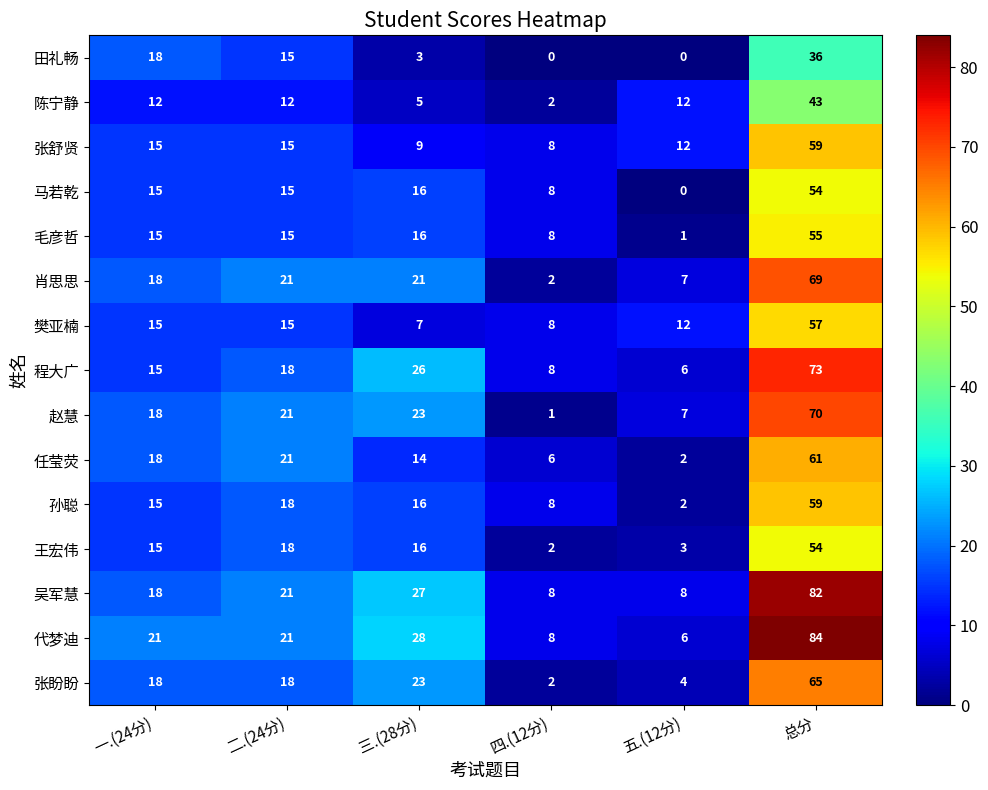

Count the number of categories in the chart.

6